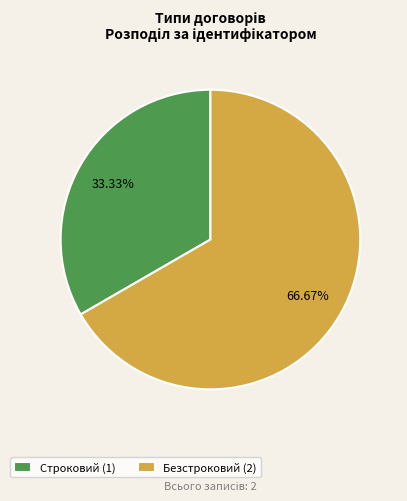

How much of the chart is everything except Строковий?

66.7%